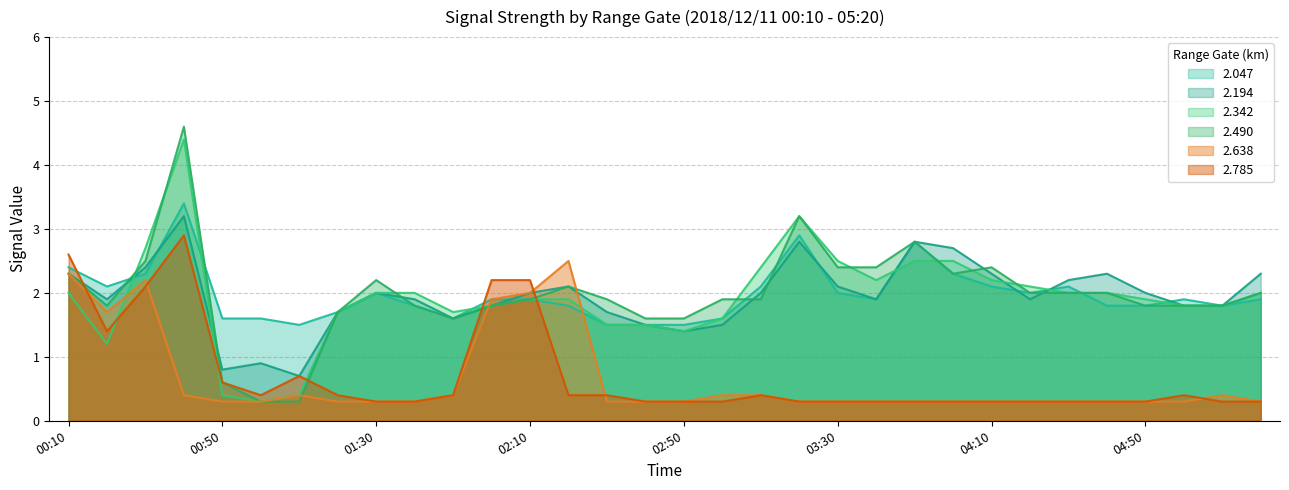

Is the value of 2.194 at 01:40 greater than the value of 2.638 at 03:10?

Yes